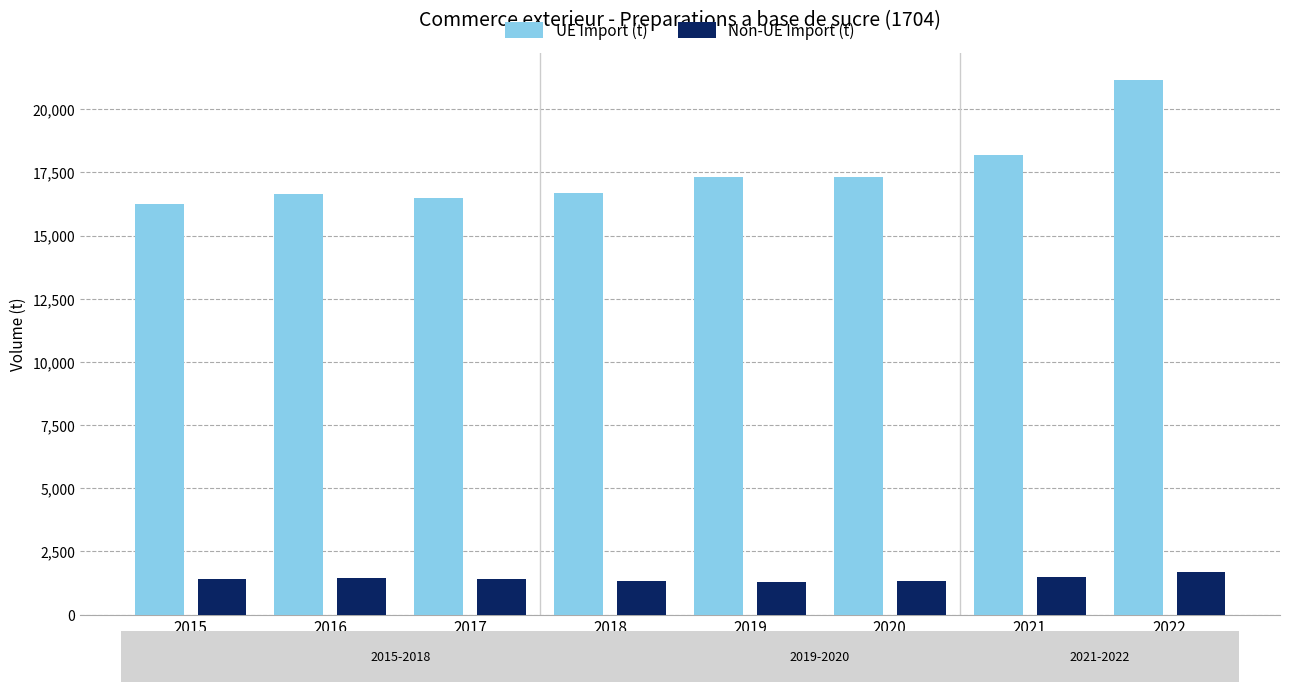

Reading left to right, transcribe all the data shown in this chart.

UE Import (t): 16242	16638	16492	16702	17322	17318	18208	21159
Non-UE Import (t): 1411	1463	1422	1339	1307	1330	1491	1690